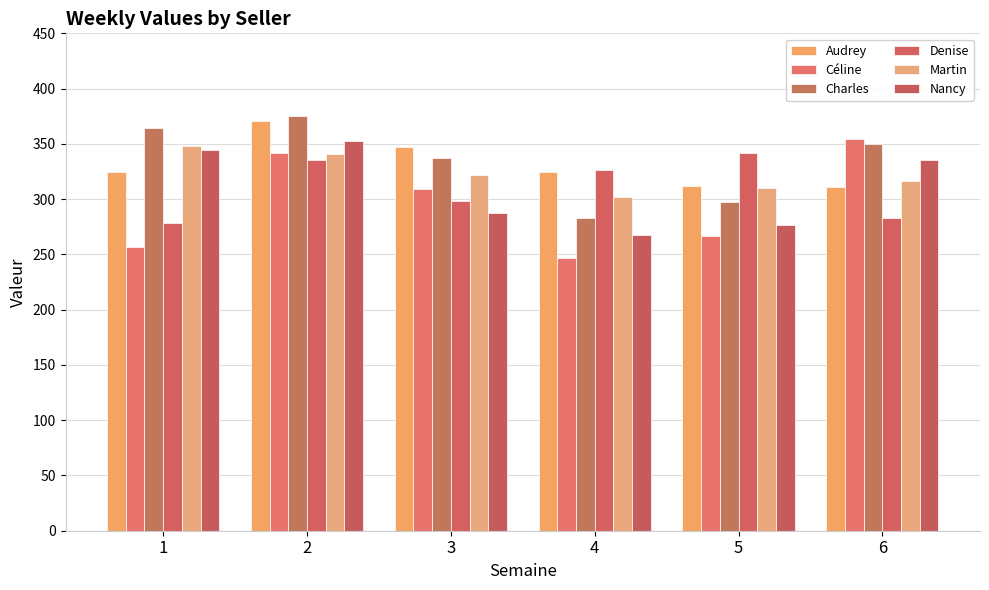

What is the average value of the Nancy series?

310.6